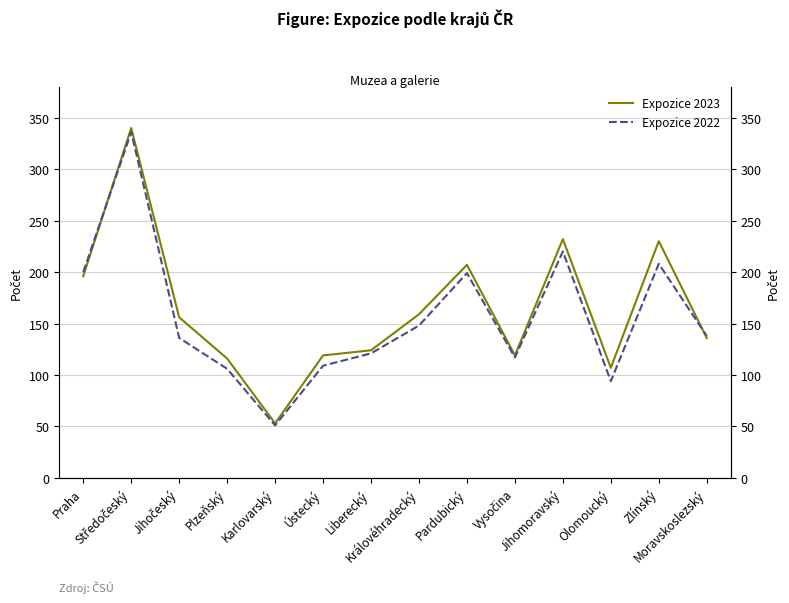

True or false: Expozice 2022 has more than 1 interior local peaks.

True